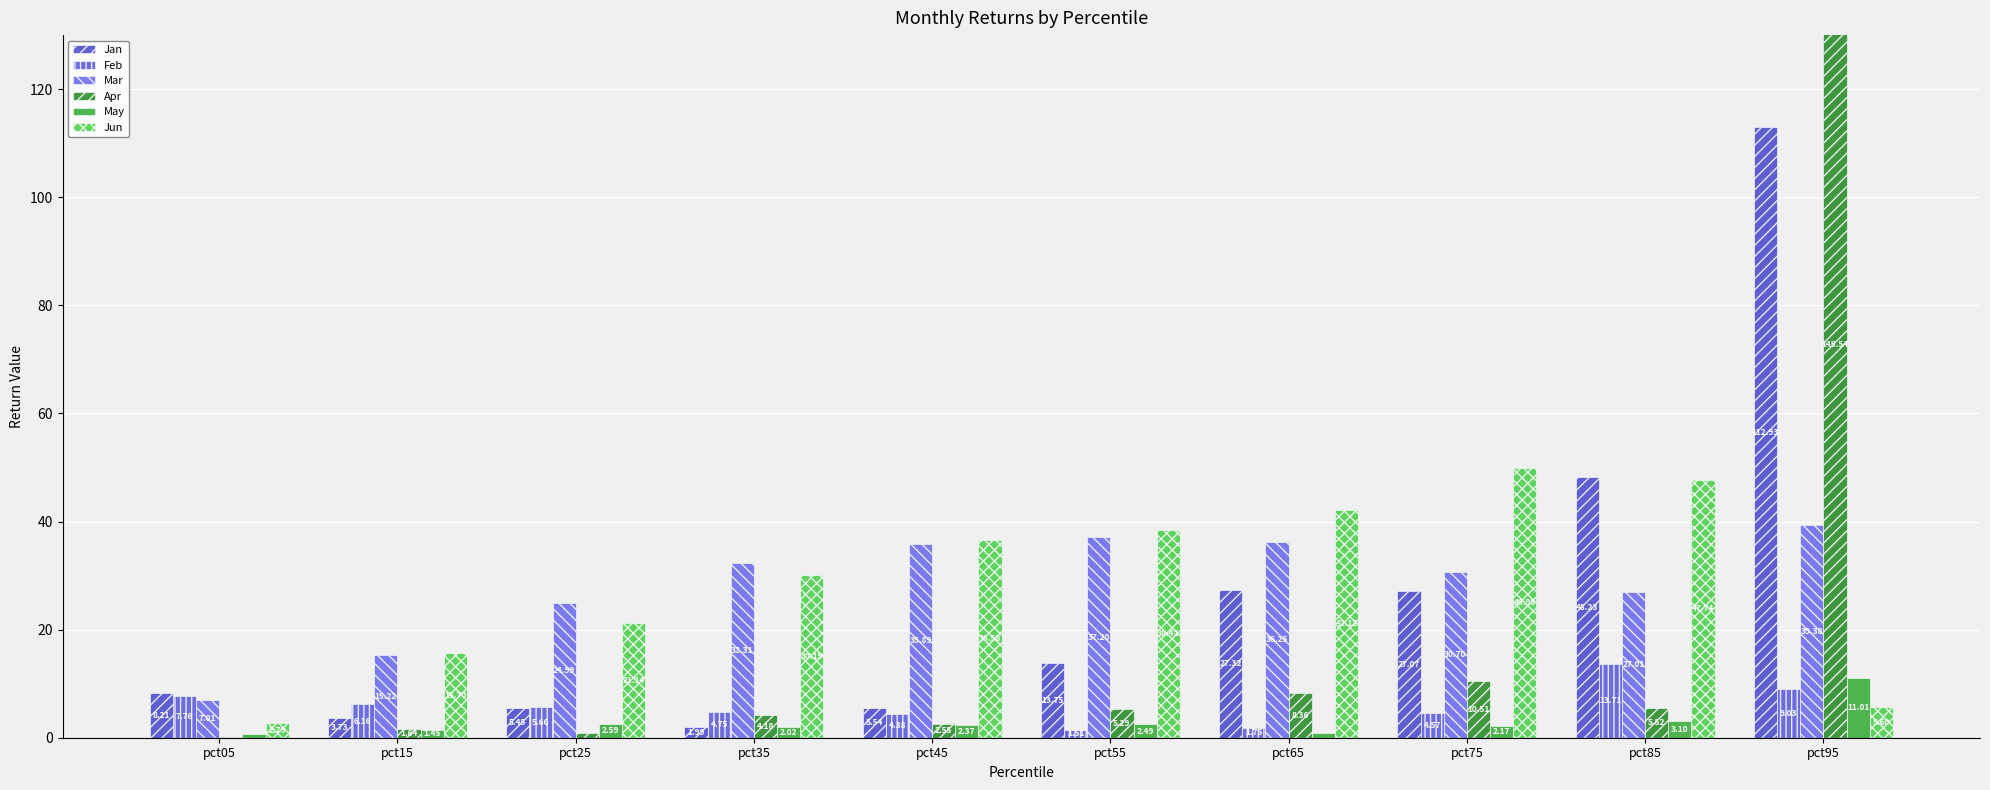

At pct85, list the series in order from largest to smallest.

Jan, Jun, Mar, Feb, Apr, May